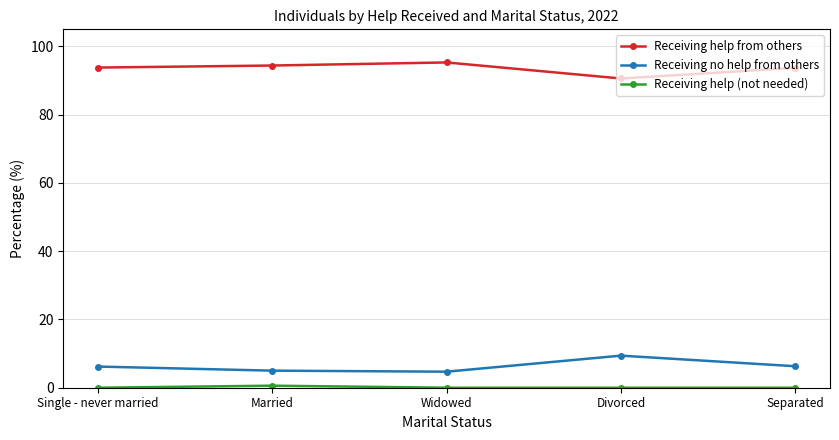

What is the average value of the Receiving no help from others series?

6.3